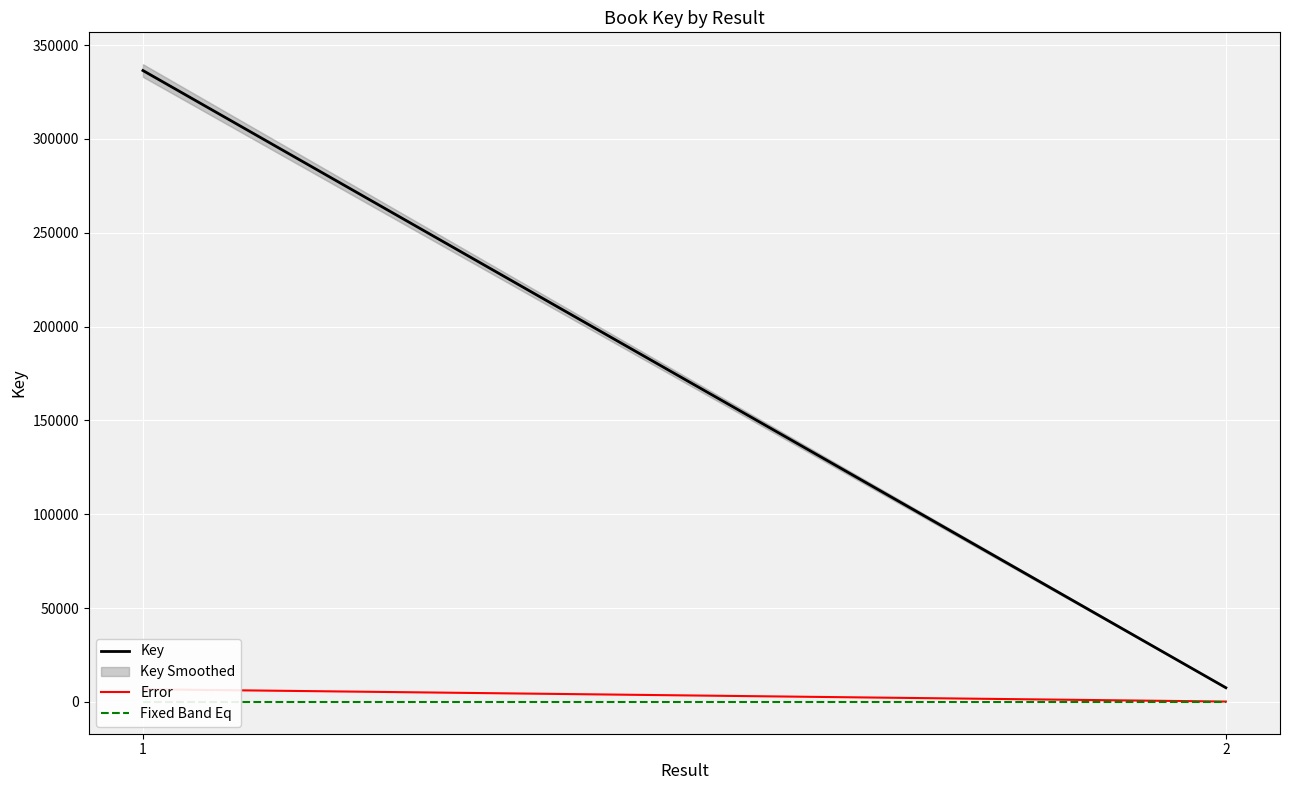

Rank the series by their maximum value, from highest to lowest.

Key, Error, Fixed Band Eq